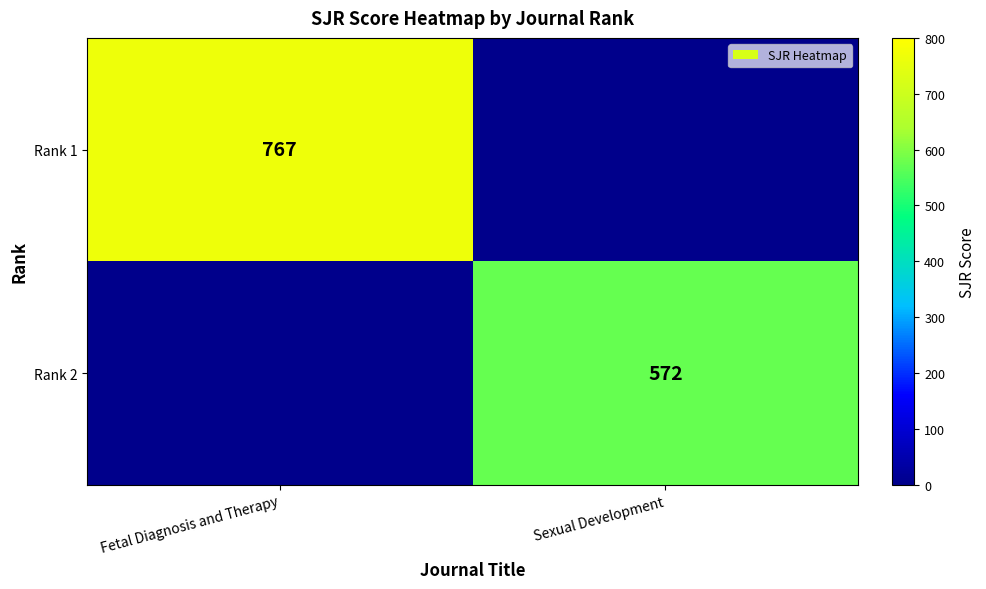

Between Sexual Development and Fetal Diagnosis and Therapy, which is larger?

Fetal Diagnosis and Therapy